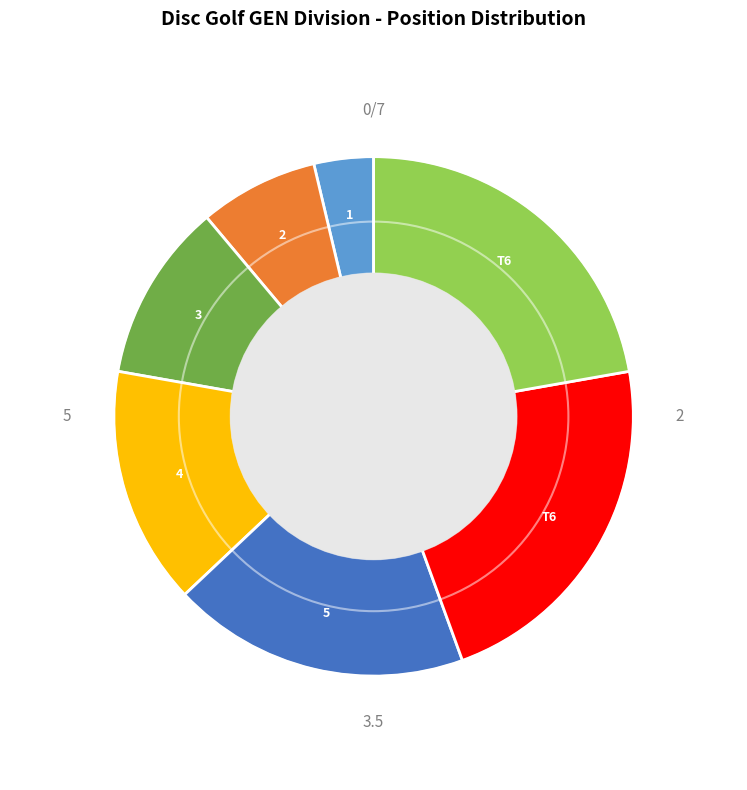

How many slices are in this pie chart?

7